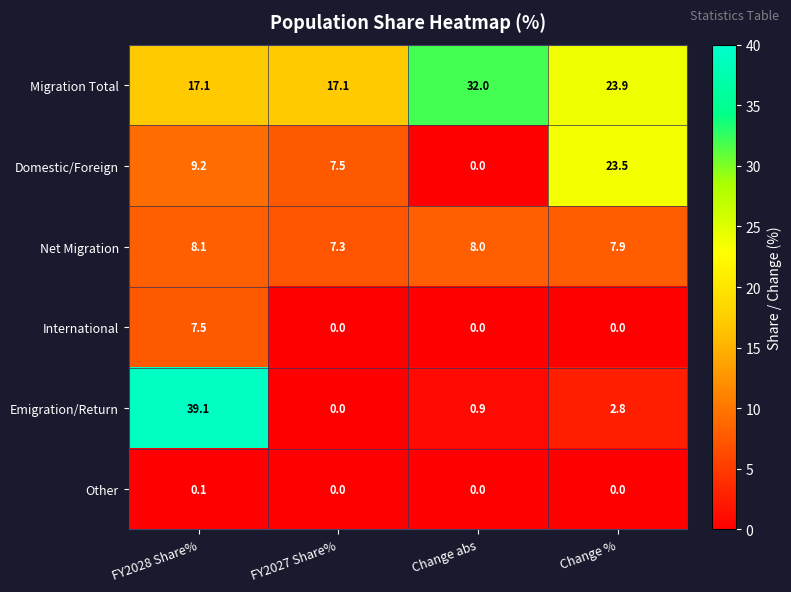

Count the number of data series in this chart.

6